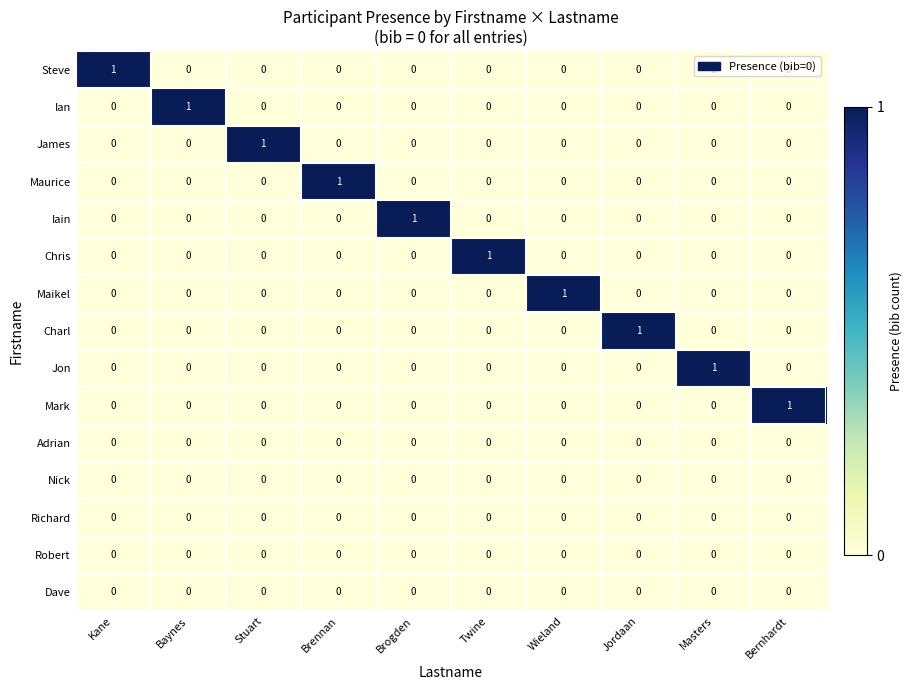

Which category has the highest value in the Chris series?

Twine